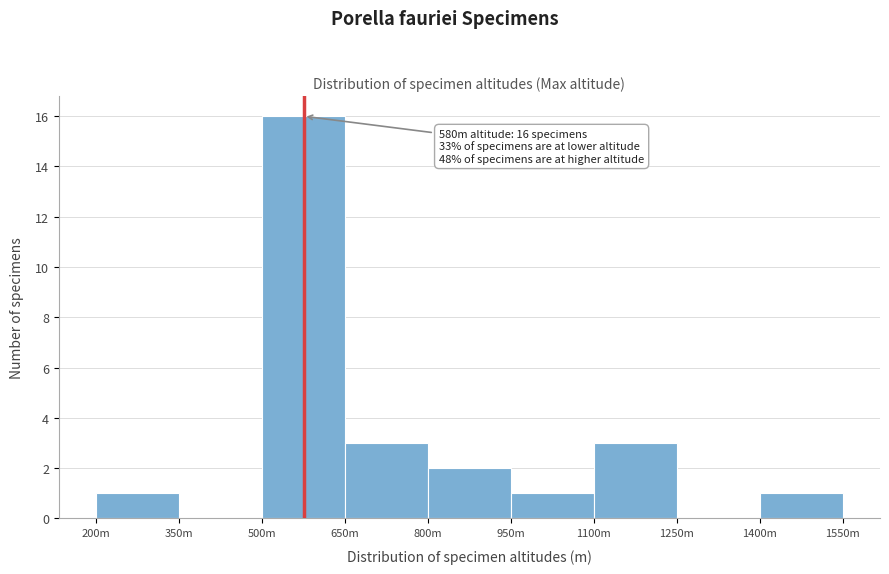

Reading left to right, what are all the values shown in this chart?

200m=1	350m=0	500m=16	650m=3	800m=2	950m=1	1100m=3	1250m=0	1400m=1